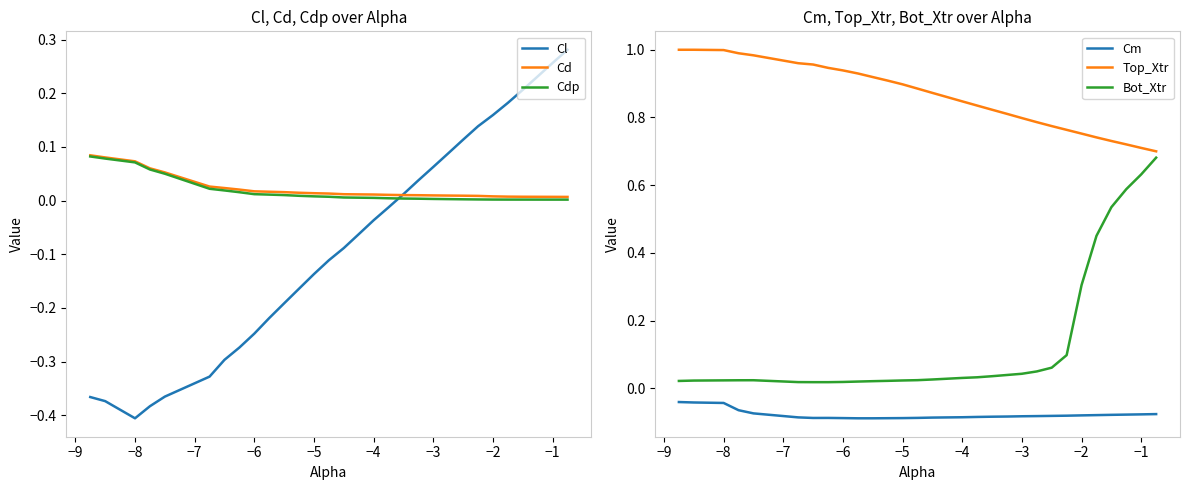

The Cdp series shows 0.0 at −2. True or false?

True